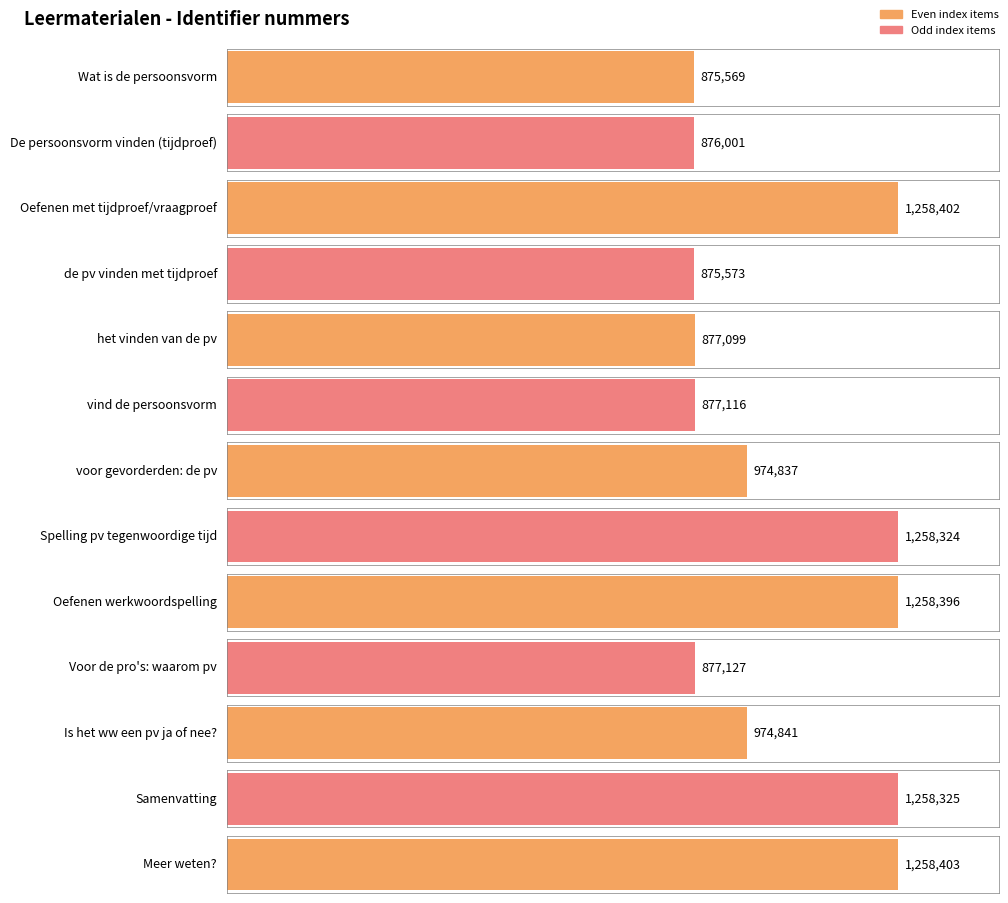

The value at De persoonsvorm vinden (tijdproef) is 1568450. True or false?

False